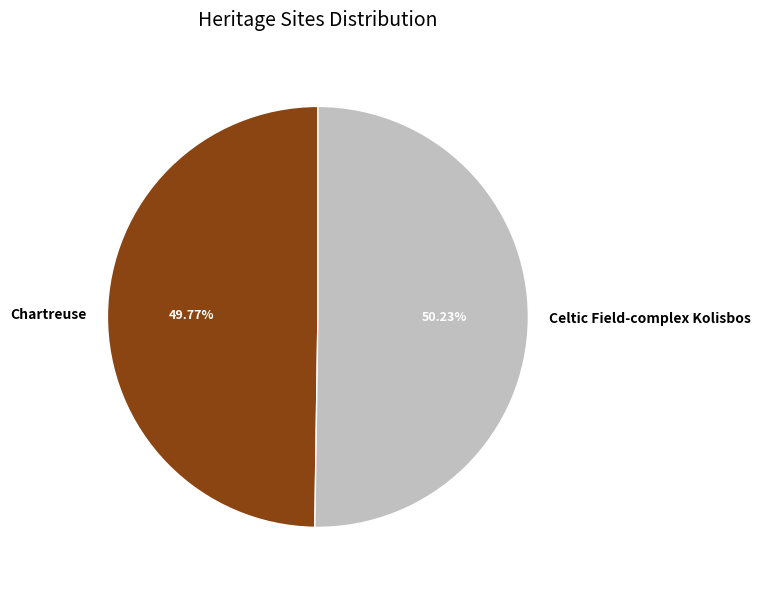

Is there any slice that represents more than half of the pie?

Yes